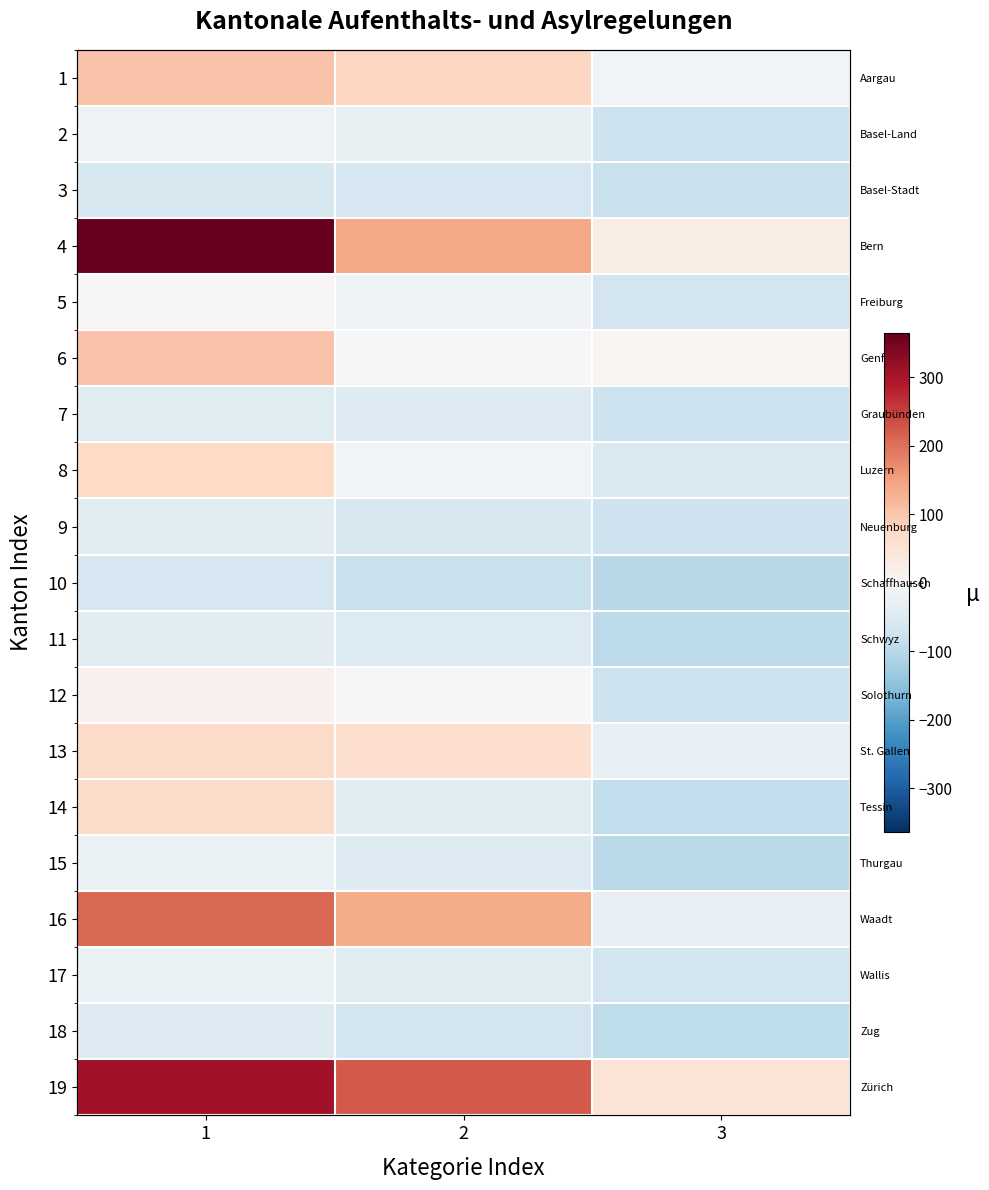

Which series has the largest total across all categories?

19